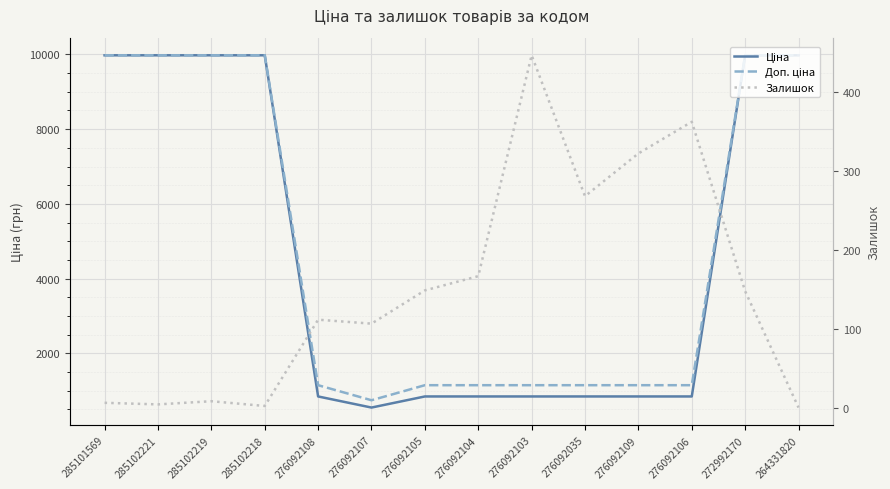

What is the average value of the Залишок series?

150.4